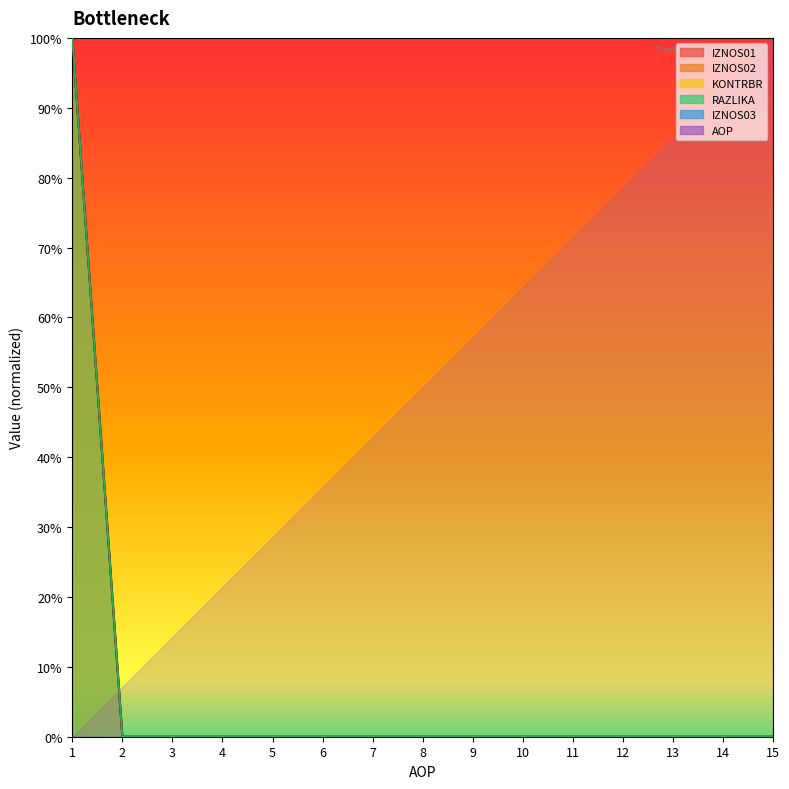

What is the maximum value shown in the chart?

1